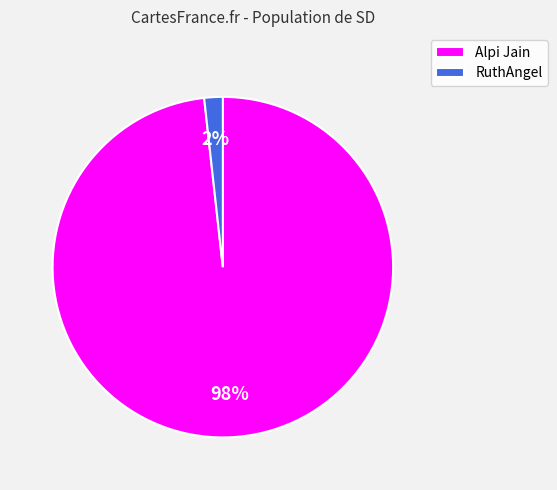

What is the largest slice in the pie chart?

Alpi Jain